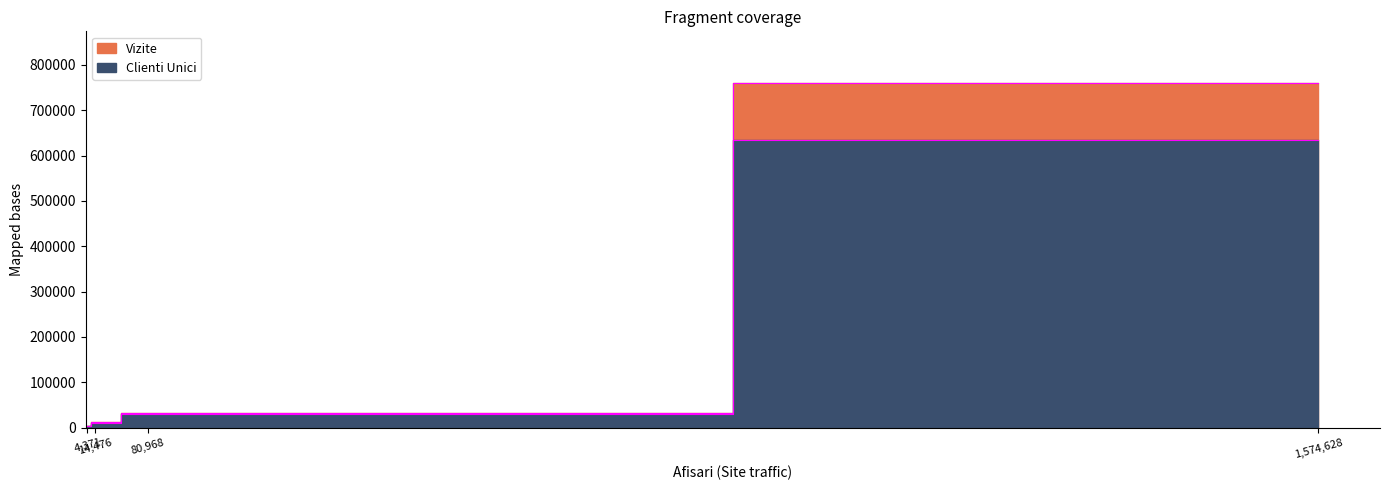

Reading left to right, list all the values displayed in this chart.

Vizite: www.libertatea.ro=760129	www.libertateapentrufemei.ro=31938	www.life.ro=3669	www.lovedeco.ro=11380
Clienti Unici: www.libertatea.ro=634924	www.libertateapentrufemei.ro=30460	www.life.ro=3537	www.lovedeco.ro=10877